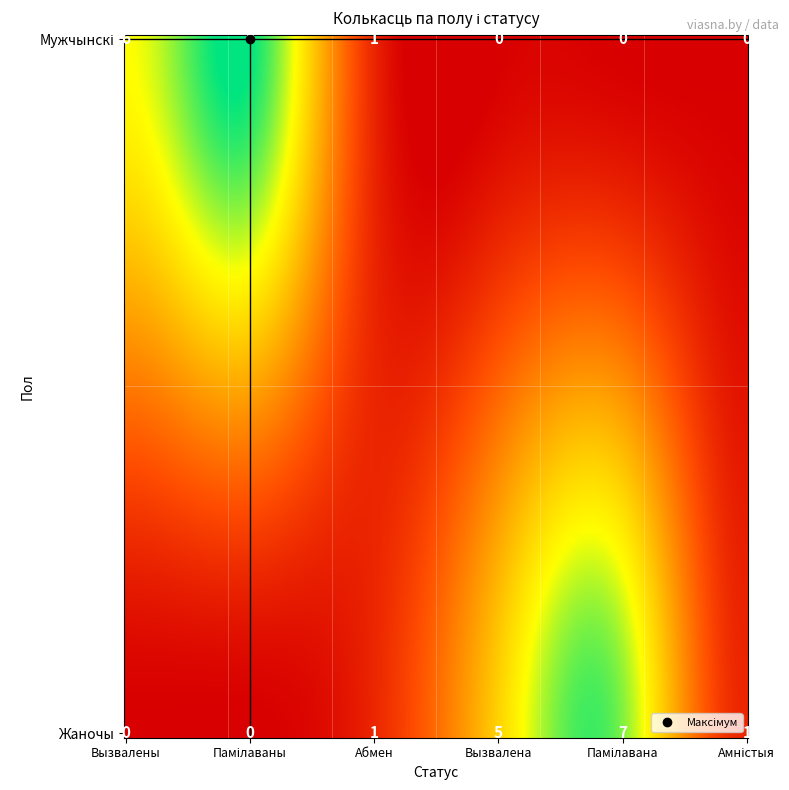

What is the difference between the Жаночы values at Вызвалена and Памілаваны?

5